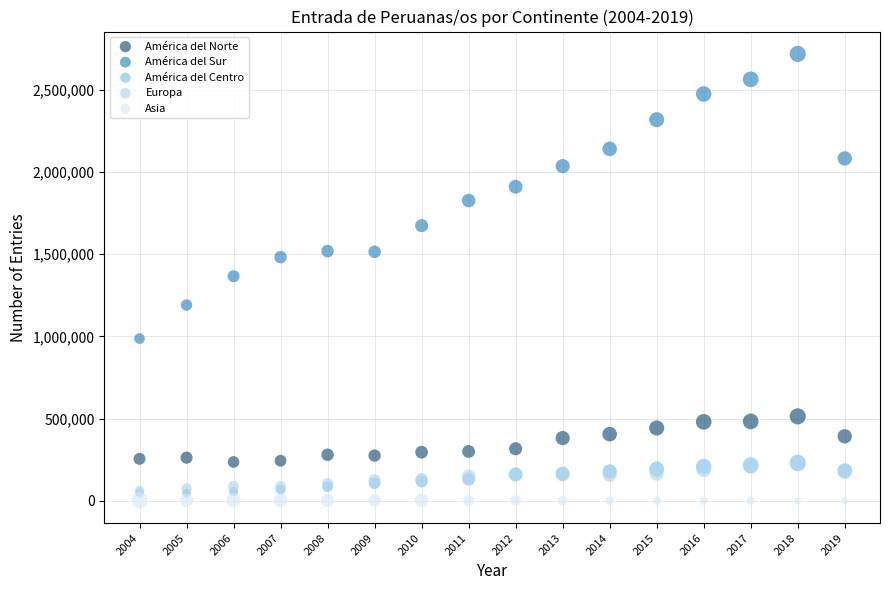

Which series contains the highest Y value?

América del Sur